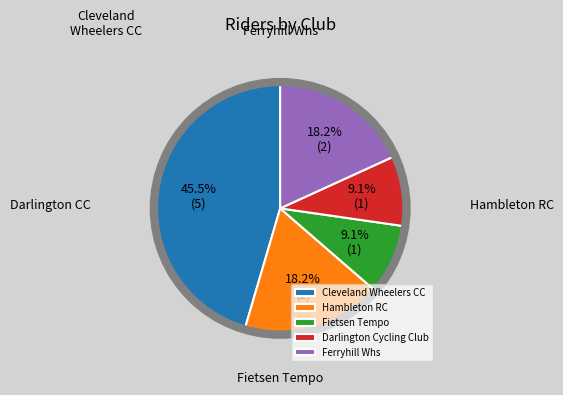

To the nearest percent, what portion does Hambleton RC represent?

18%